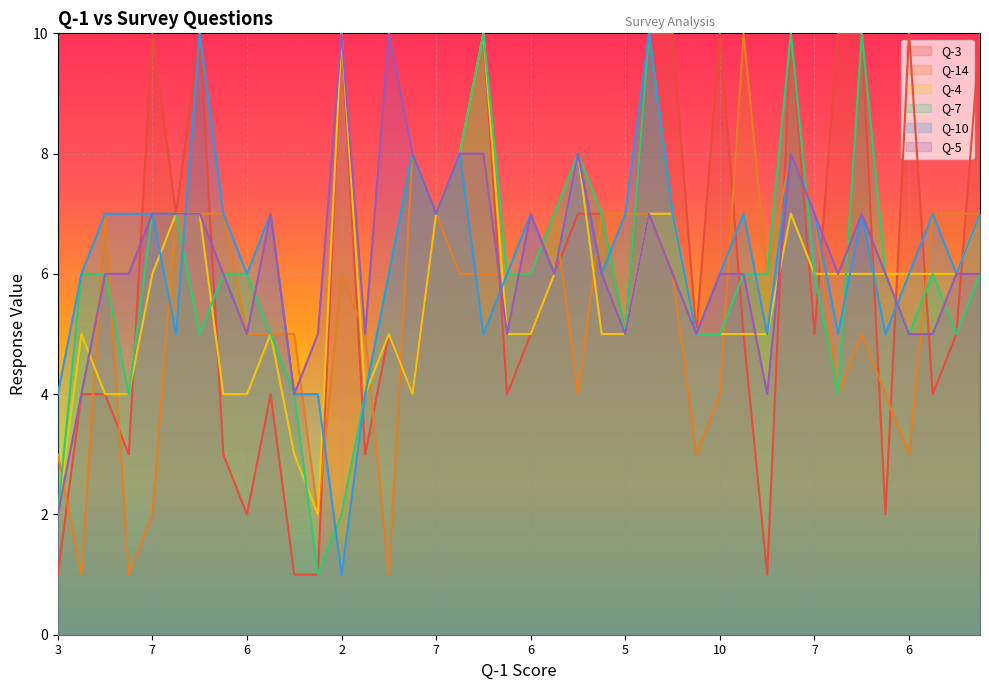

How many values in the Q-14 series exceed 6?

16